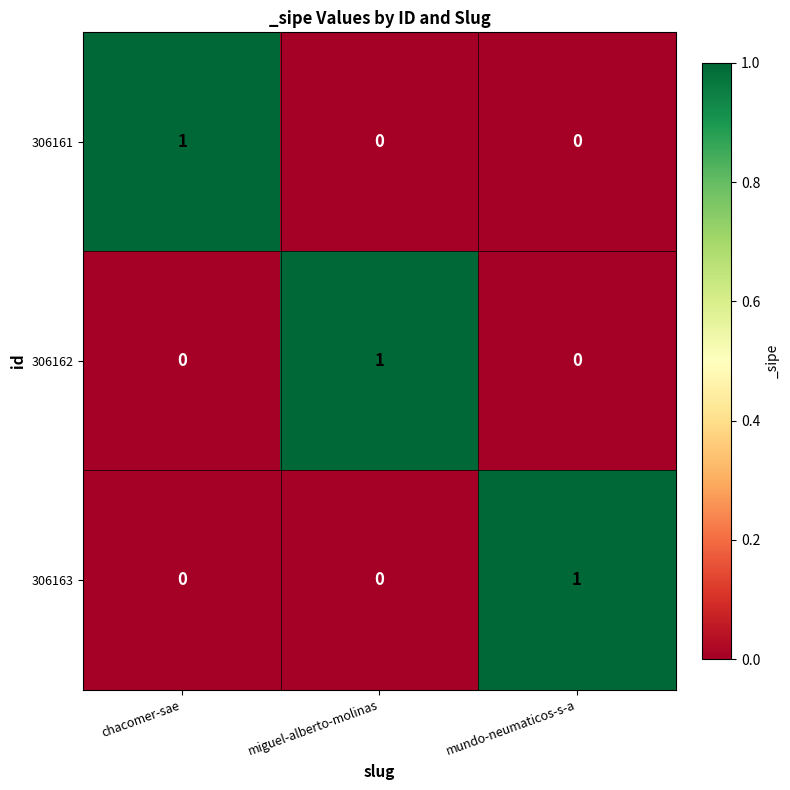

Count the 306163 values in the range 0 to 1.

3